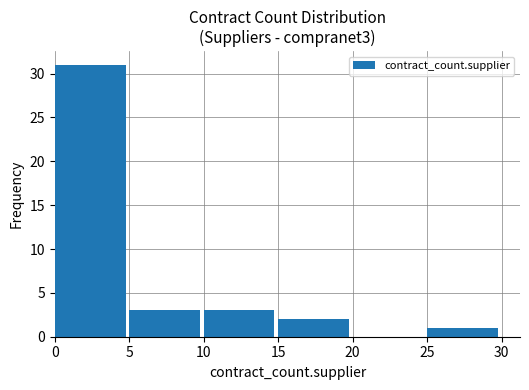

Are the bars horizontal?

No